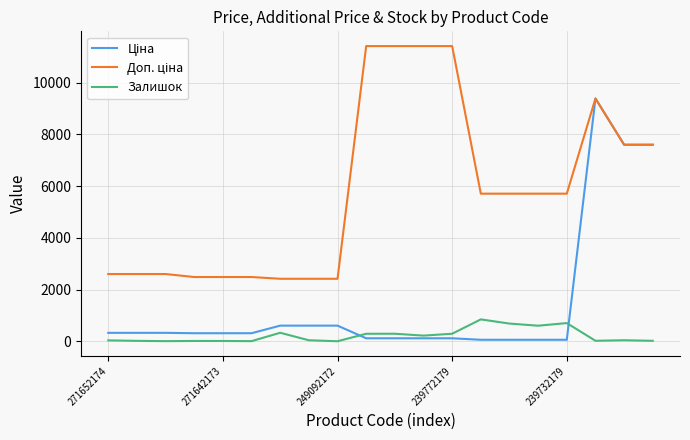

What is the maximum value shown in the chart?

11410.0